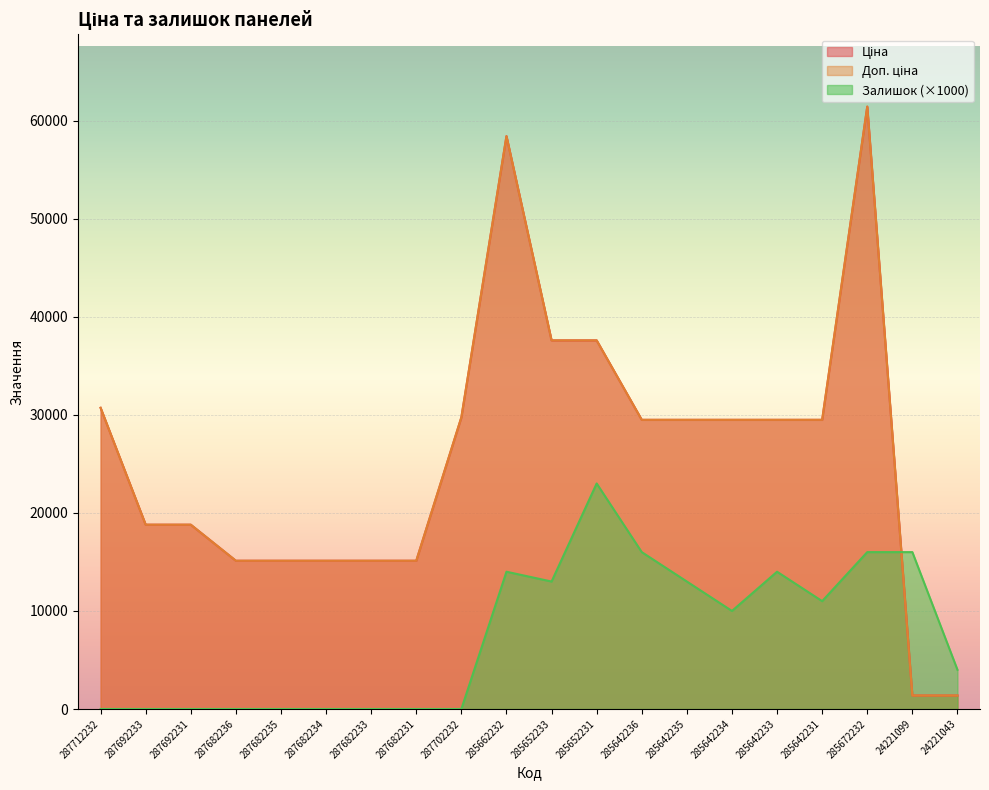

Reading right to left, extract all data points from this chart.

Ціна: 24221043=1375.4	24221099=1375.4	285672232=61434.3	285642231=29491.5	285642233=29491.5	285642234=29491.5	285642235=29491.5	285642236=29491.5	285652231=37593.6	285652233=37593.6	285662232=58426.5	287702232=29747.2	287682231=15120.0	287682233=15120.0	287682234=15120.0	287682235=15120.0	287682236=15120.0	287692231=18796.8	287692233=18796.8	287712232=30717.1
Доп. ціна: 24221043=1375.0	24221099=1375.0	285672232=61434.3	285642231=29491.5	285642233=29491.5	285642234=29491.5	285642235=29491.5	285642236=29491.5	285652231=37593.6	285652233=37593.6	285662232=58426.5	287702232=29747.2	287682231=15120.0	287682233=15120.0	287682234=15120.0	287682235=15120.0	287682236=15120.0	287692231=18796.8	287692233=18796.8	287712232=30717.1
Залишок: 24221043=4000.0	24221099=16000.0	285672232=16000.0	285642231=11000.0	285642233=14000.0	285642234=10000.0	285642235=13000.0	285642236=16000.0	285652231=23000.0	285652233=13000.0	285662232=14000.0	287702232=0.0	287682231=0.0	287682233=0.0	287682234=0.0	287682235=0.0	287682236=0.0	287692231=0.0	287692233=0.0	287712232=0.0